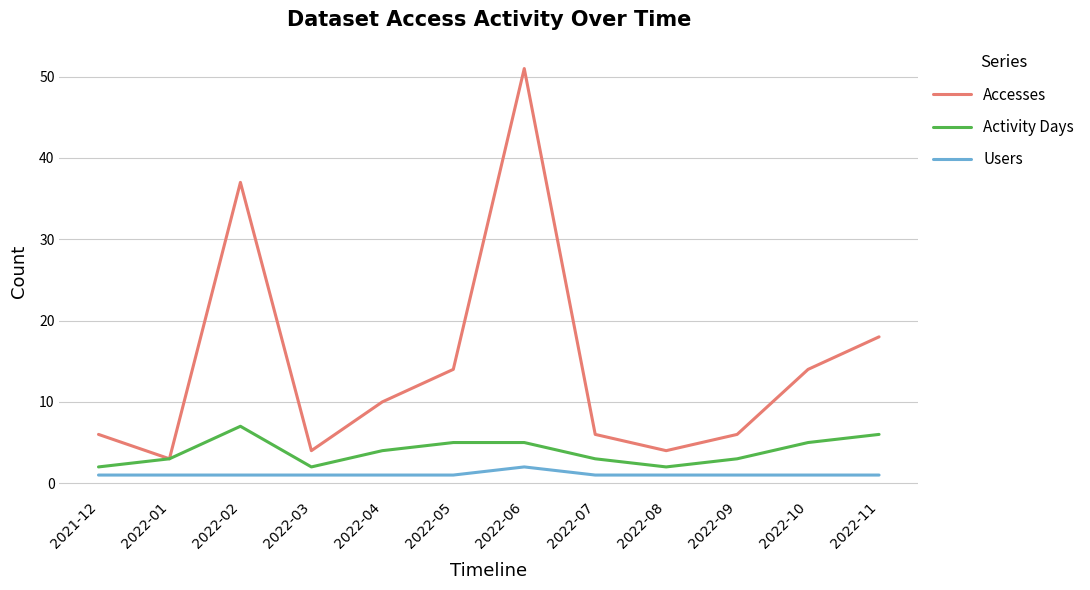

In Accesses, how many points are higher than both neighbors (excluding endpoints)?

2